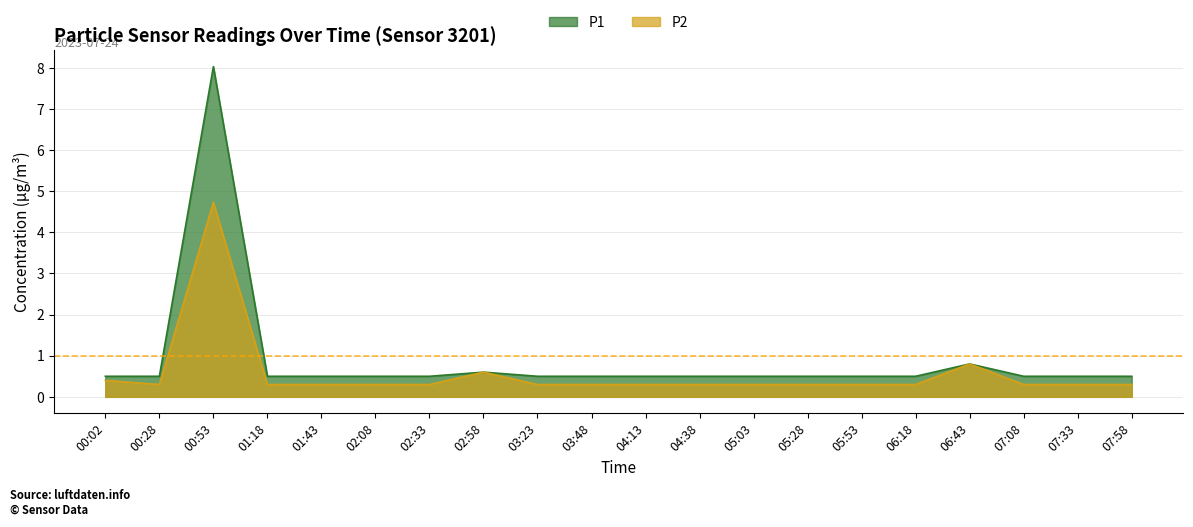

What is the average value of the P2 series?

0.6